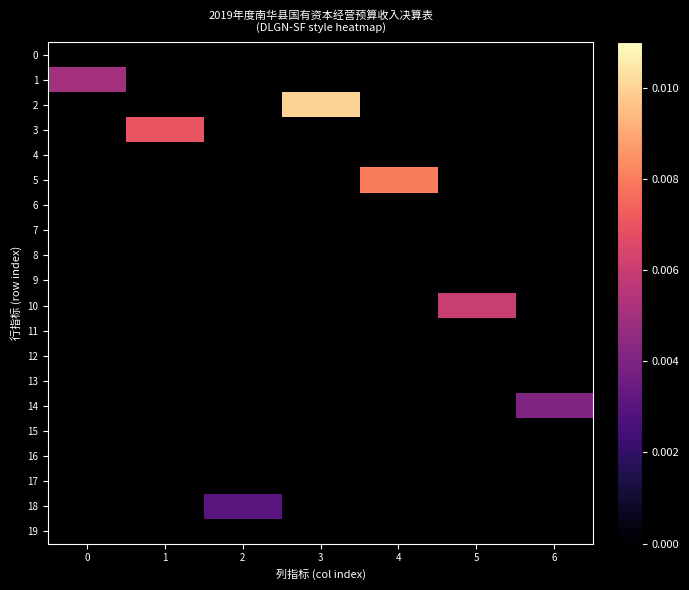

Which series has the widest spread of values?

2